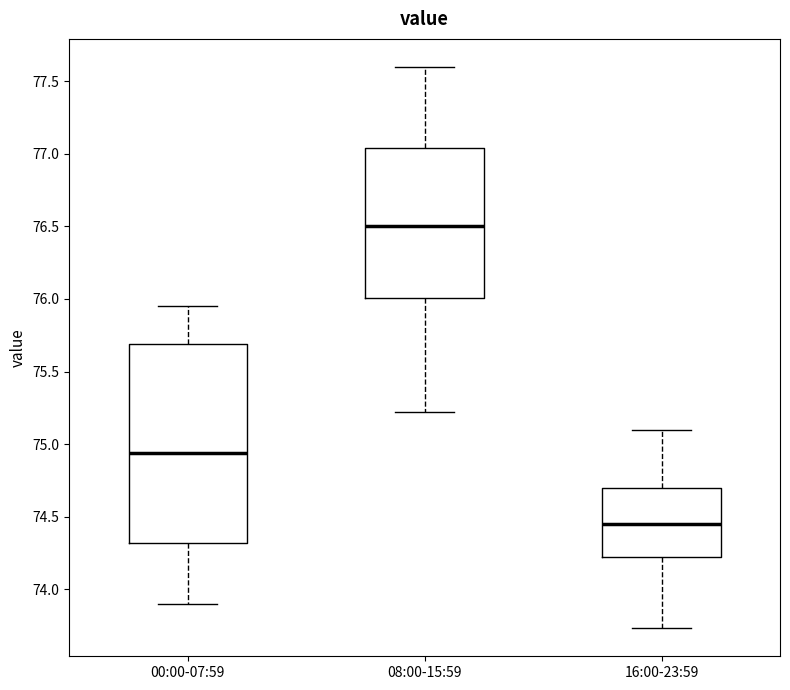

Reading left to right, transcribe this box plot: for each box, give where its median line is, the range the box spans, and where its two whiskers end, as read against the y-axis. The values are not printed on the chart, so give them approximately, as read against the axis.

00:00-07:59: median 74.95, box 74.30 to 75.70, whiskers 73.90 to 75.95
08:00-15:59: median 76.50, box 76.00 to 77.05, whiskers 75.20 to 77.60
16:00-23:59: median 74.45, box 74.20 to 74.70, whiskers 73.75 to 75.10